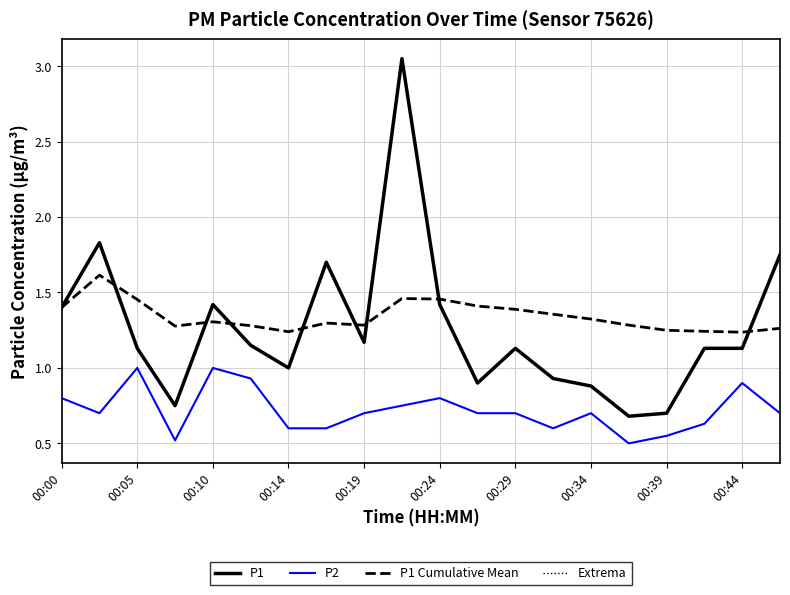

At which label does Extrema first exceed 1?

00:00